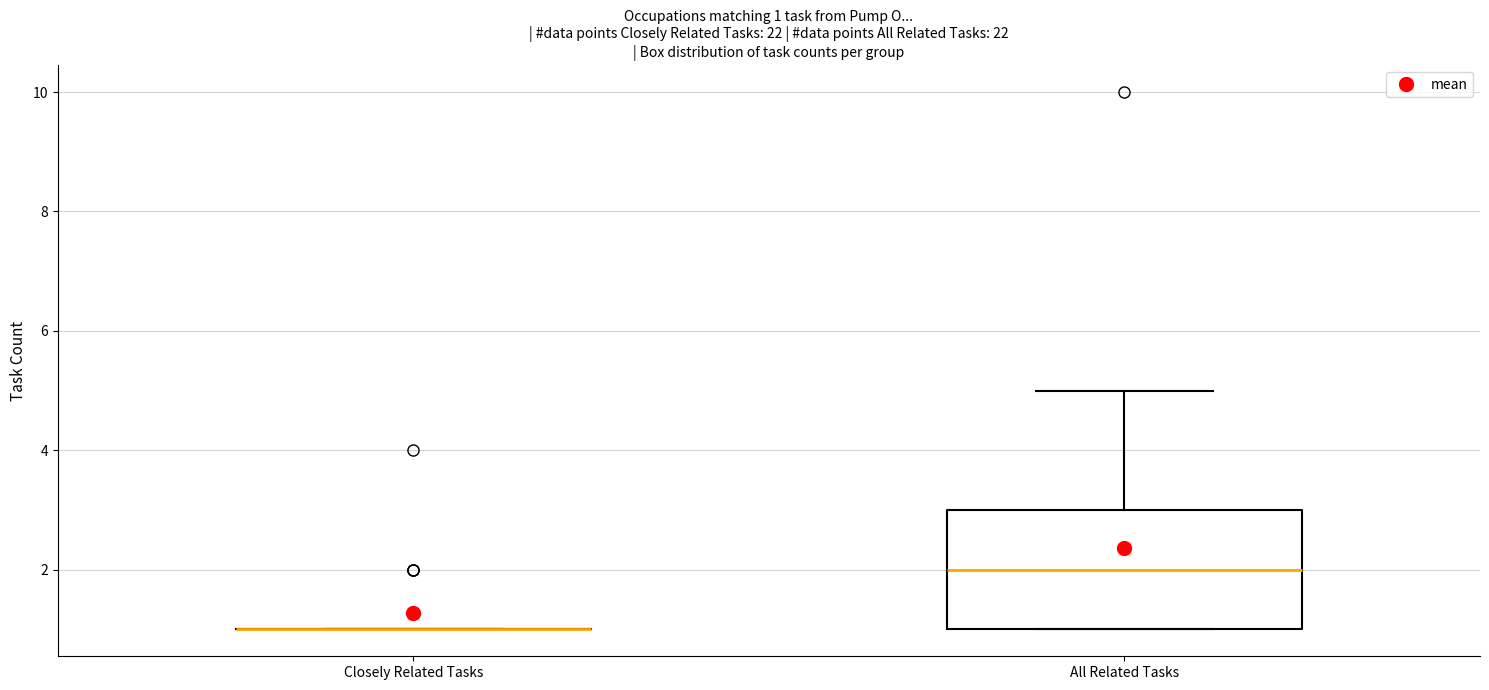

Which box is the tallest, from its lower edge to its upper edge?

All Related Tasks